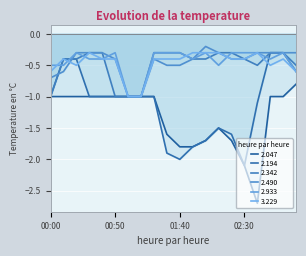

Which has a higher value, 02:00 or 00:20?

00:20